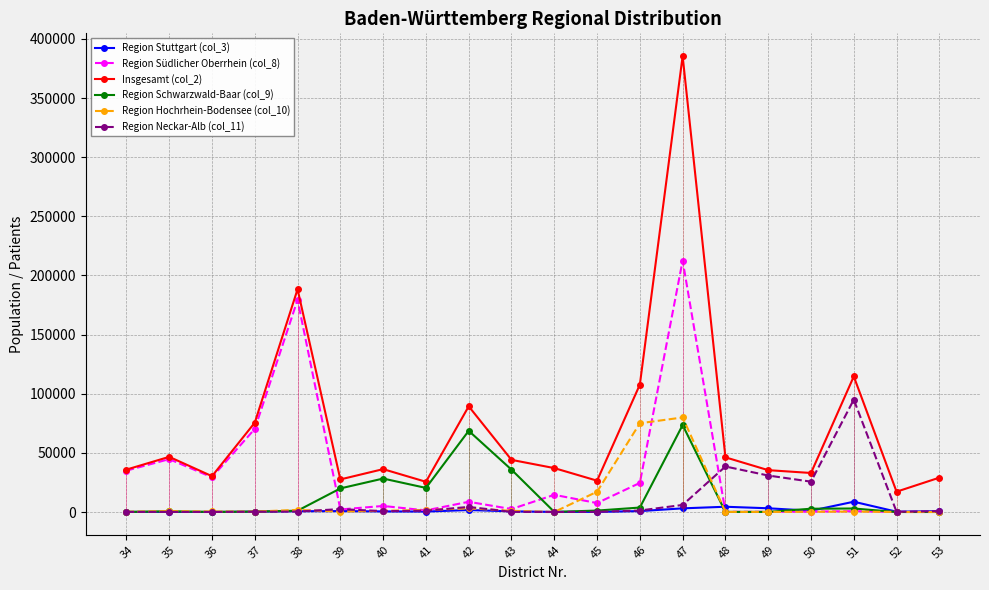

The value of Region Südlicher Oberrhein (col_8) at 45 is 3894. True or false?

False